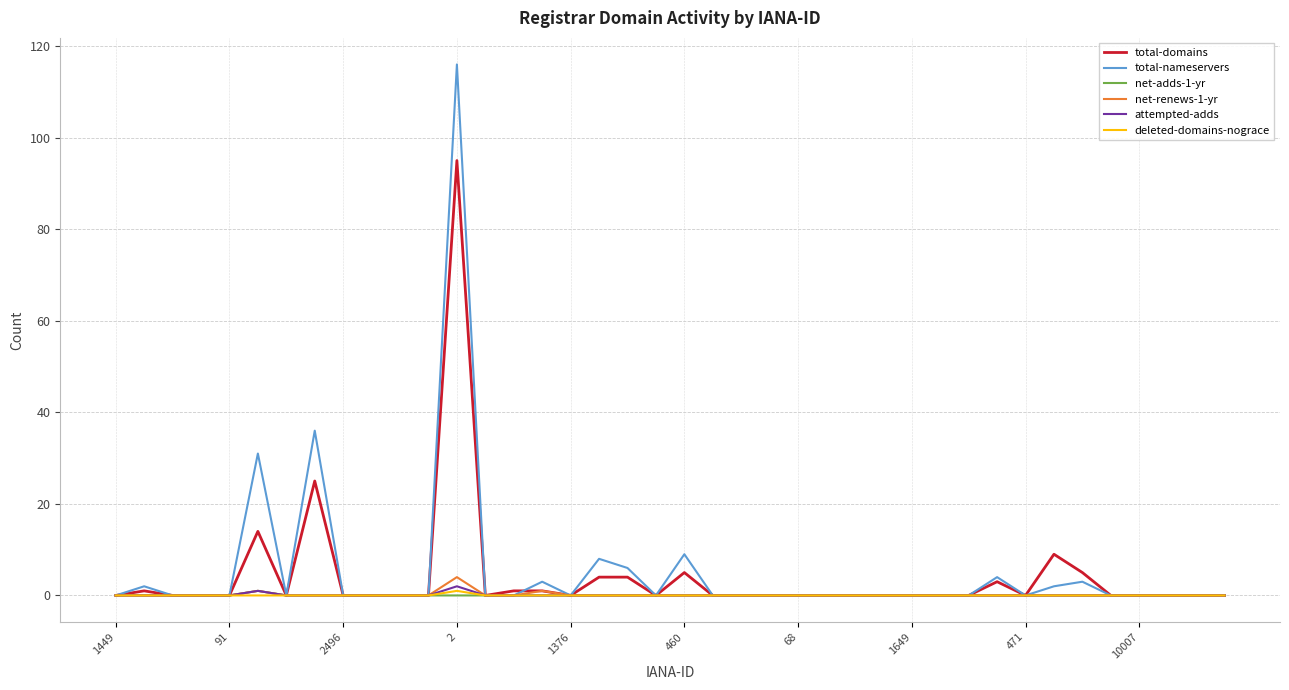

What is the highest value of the total-domains series?

95